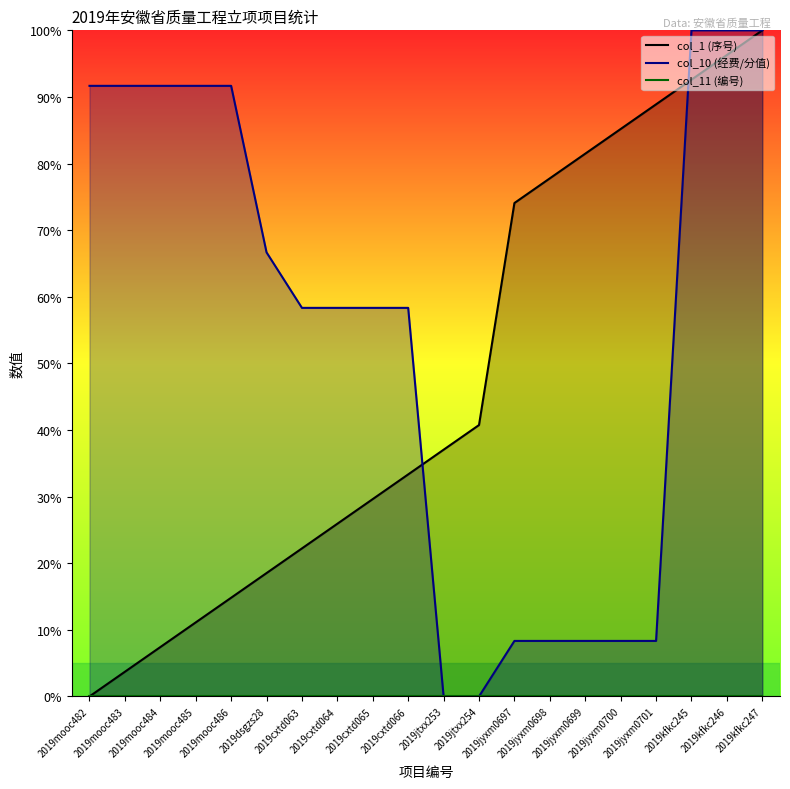

What is the greatest value displayed?

100.0